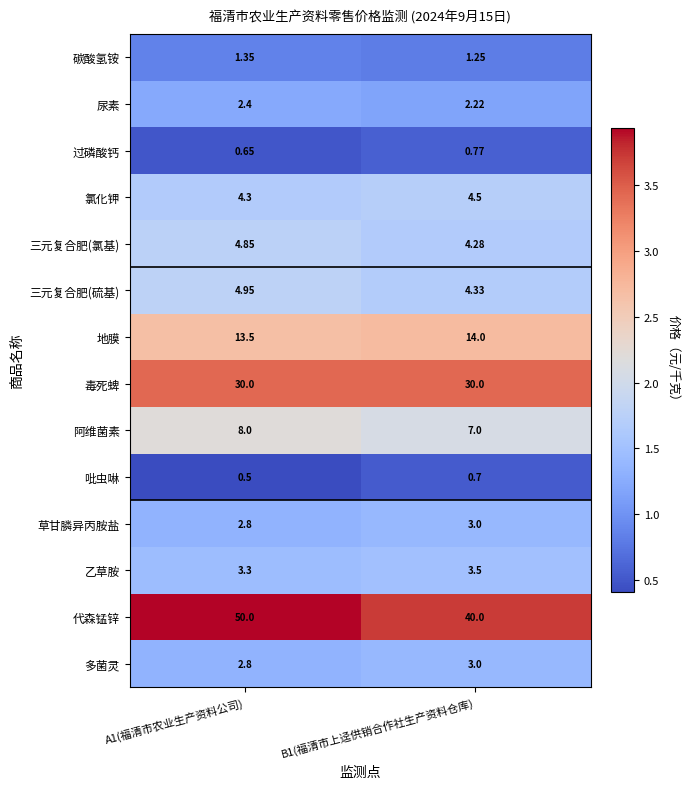

Which series has the widest spread of values?

代森锰锌